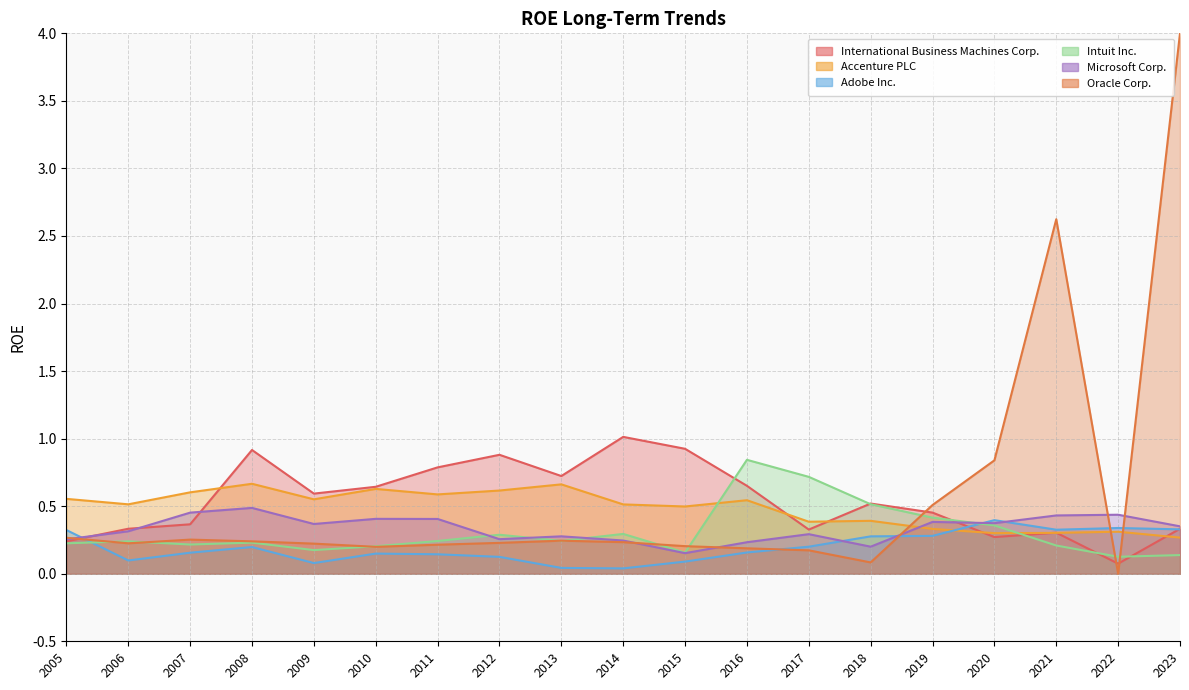

Which series has the widest spread of values?

Oracle Corp.